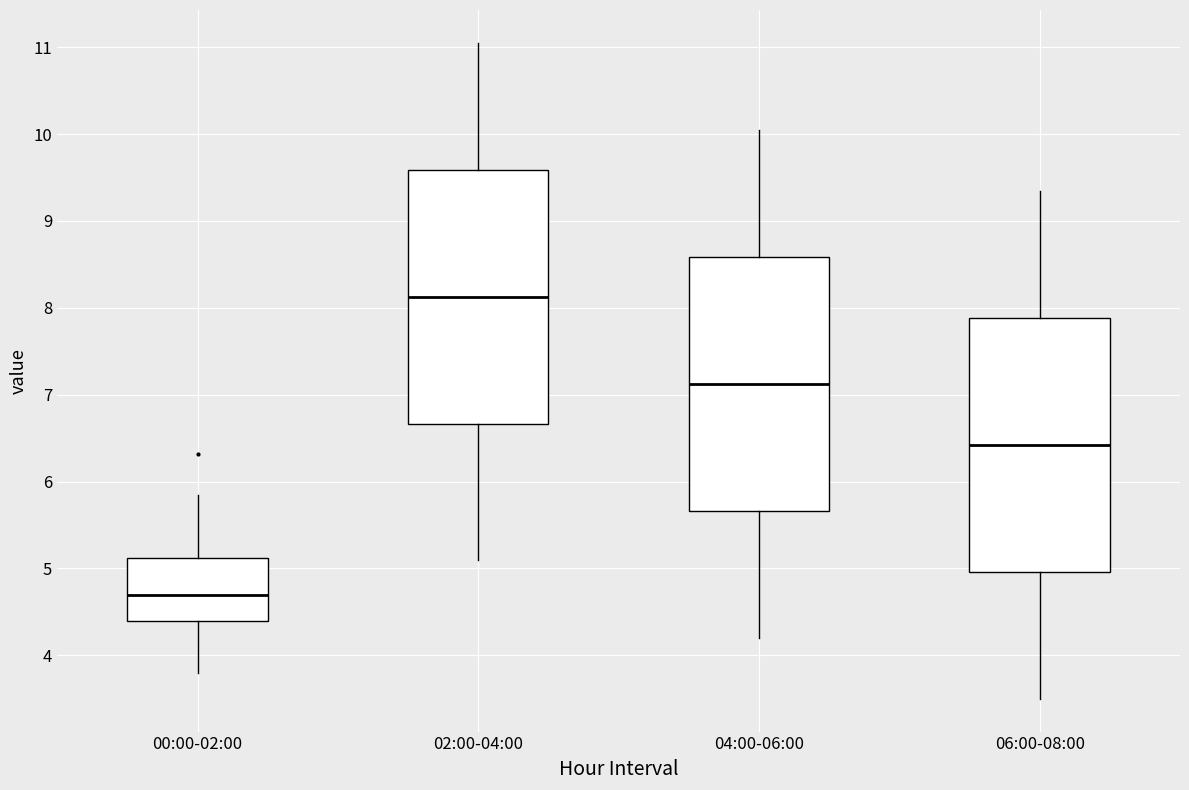

Reading left to right, transcribe this box plot: for each box, give where its median line is, the range the box spans, and where its two whiskers end, as read against the y-axis. The values are not printed on the chart, so give them approximately, as read against the axis.

00:00-02:00: median 4.7, box 4.4 to 5.1, whiskers 3.8 to 5.9
02:00-04:00: median 8.1, box 6.7 to 9.6, whiskers 5.1 to 11.1
04:00-06:00: median 7.1, box 5.7 to 8.6, whiskers 4.2 to 10.1
06:00-08:00: median 6.4, box 5.0 to 7.9, whiskers 3.5 to 9.4